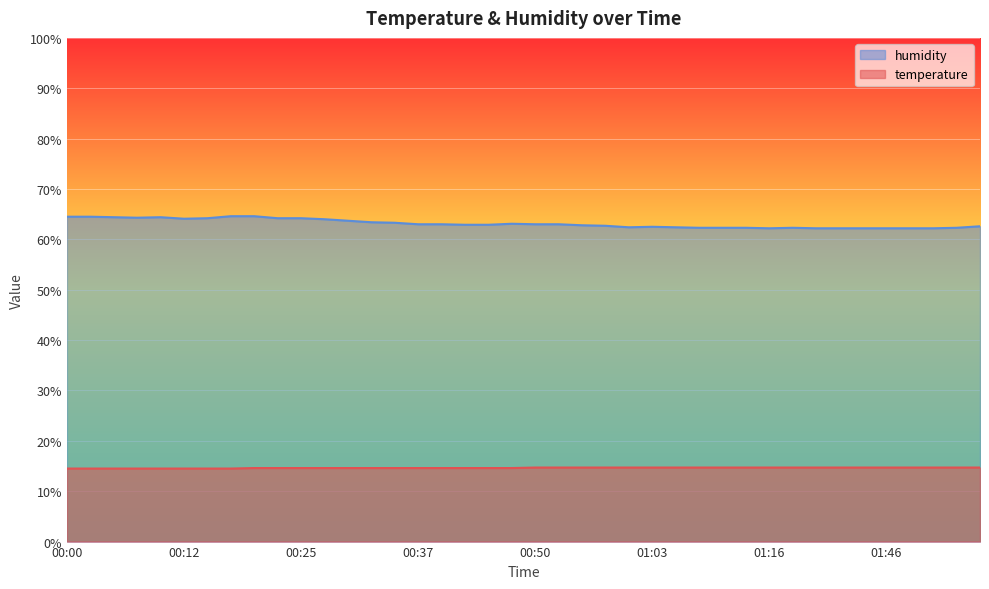

What is the approximate value of humidity at 00:10?

64.4